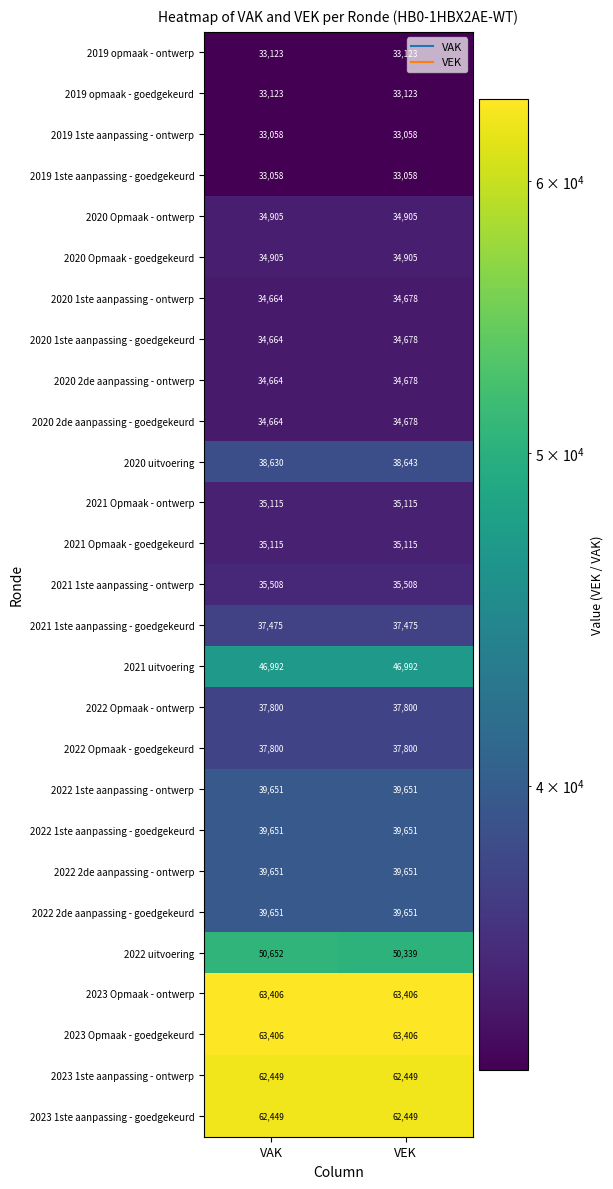

The value of 2022 1ste aanpassing - goedgekeurd at VEK is 9930. True or false?

False